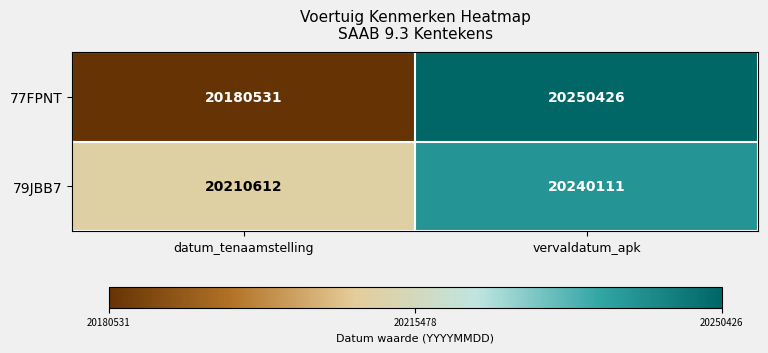

Which series has the largest total across all categories?

79JBB7